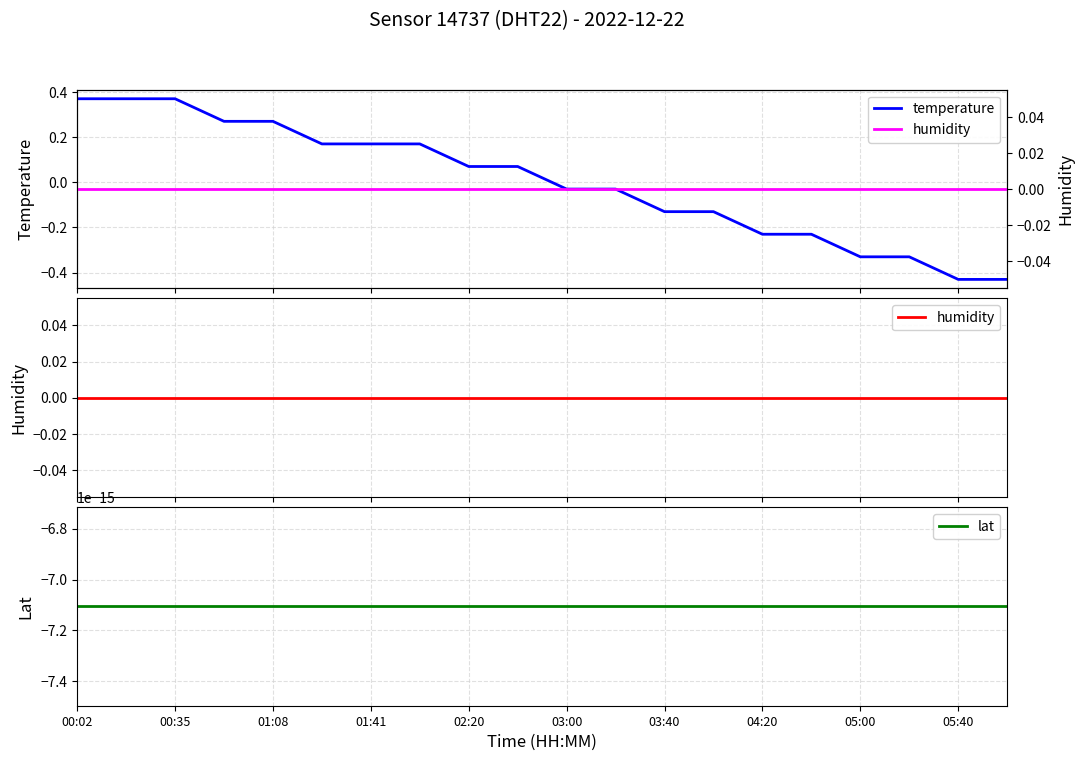

True or false: humidity has a value of 0.0 at 01:41.

True